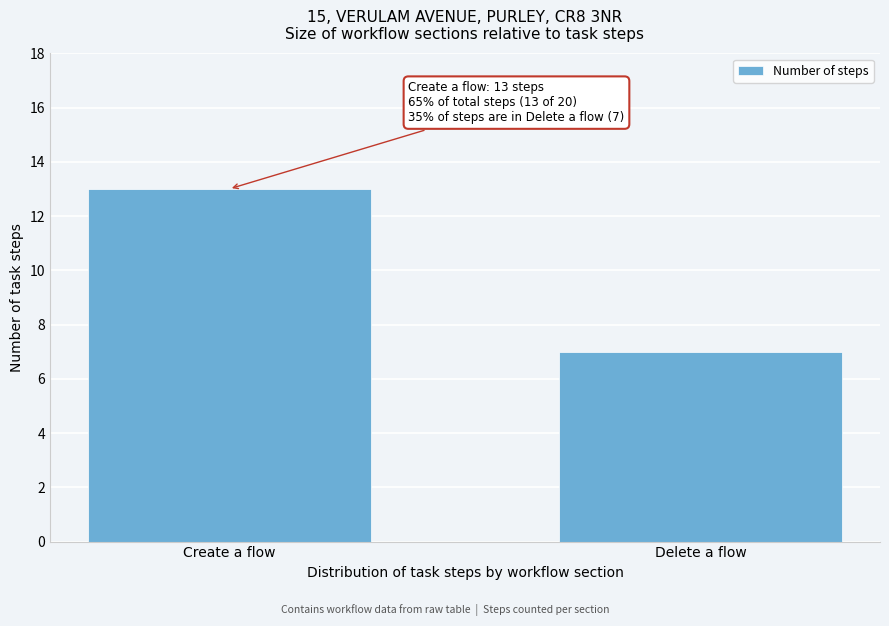

Reading right to left, what are all the values shown in this chart?

7	13